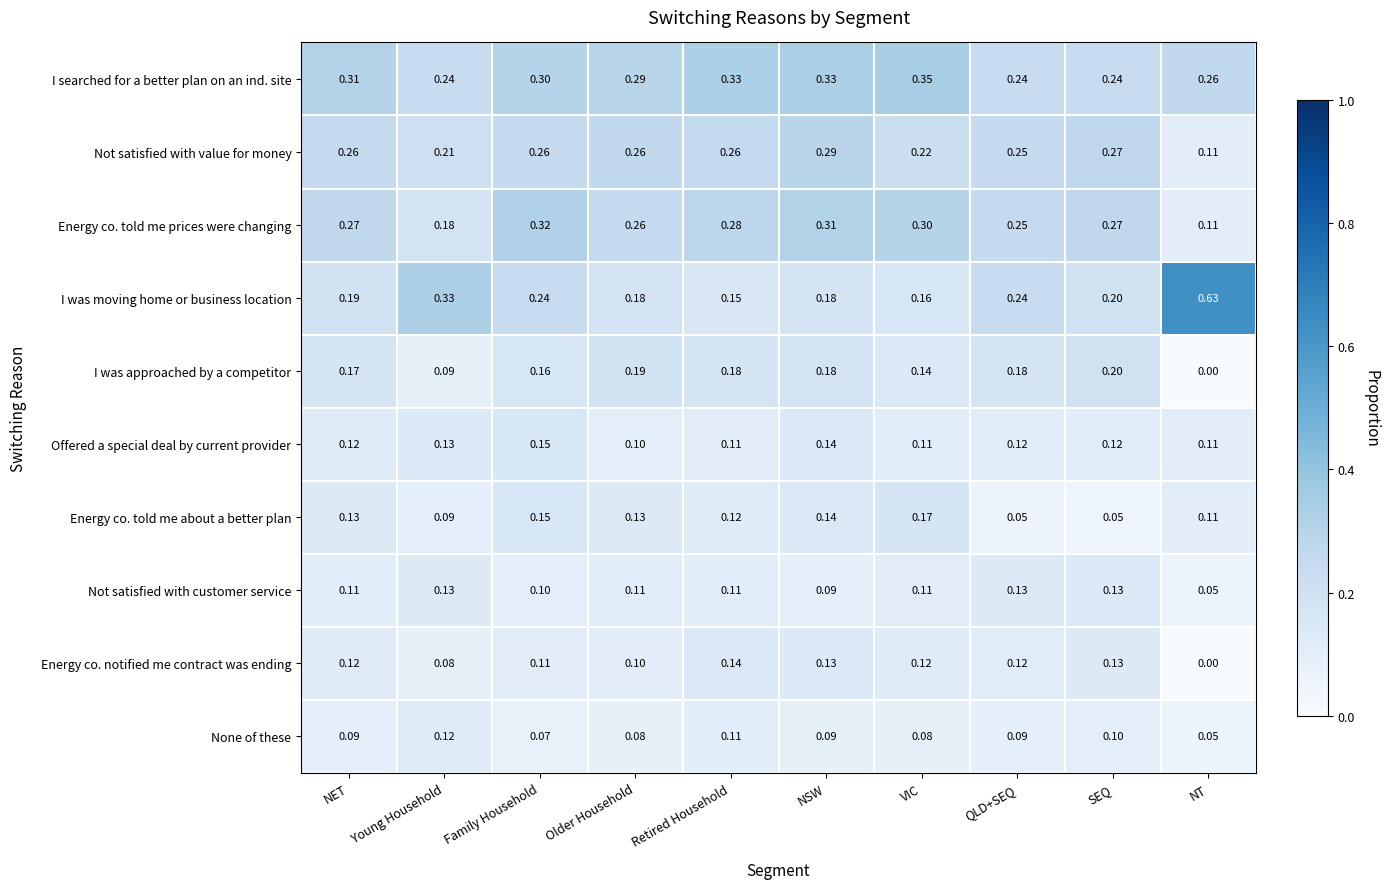

Where is I was approached by a competitor nearest to the value 0?

NT